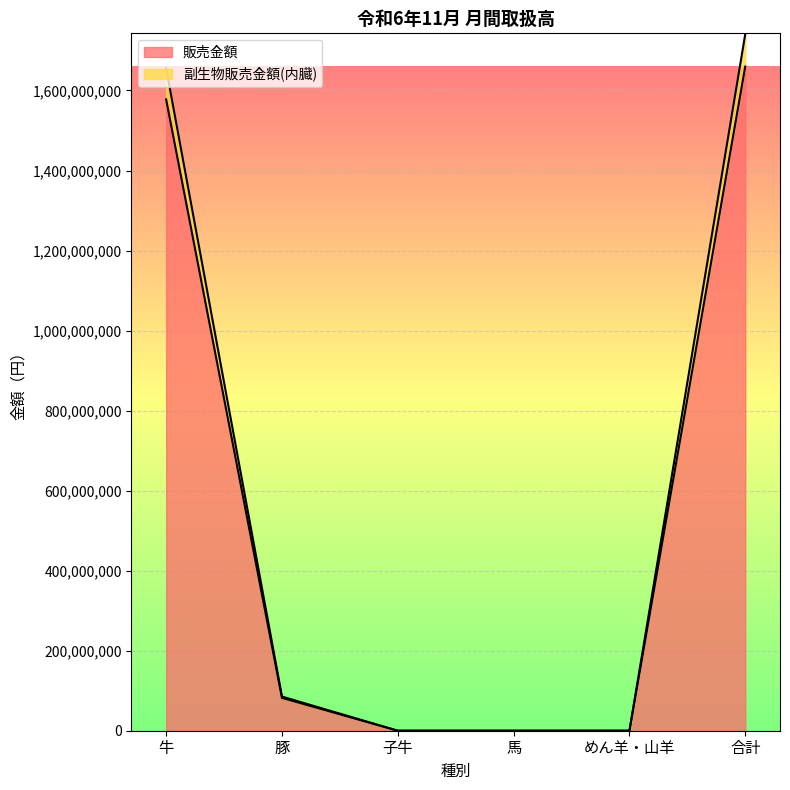

Which category has the highest value in the 副生物販売金額(内臓) series?

合計